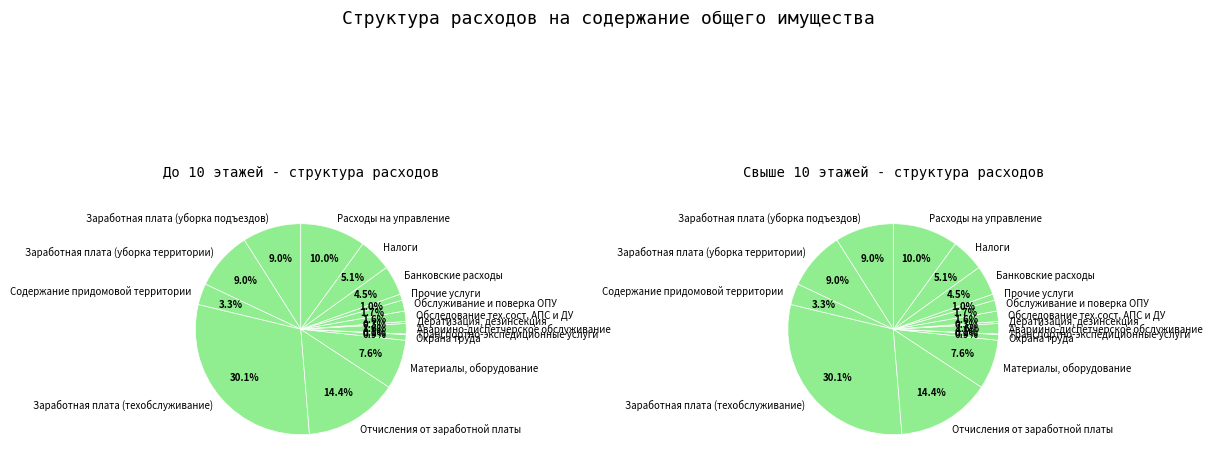

Is there a majority slice in this chart?

No